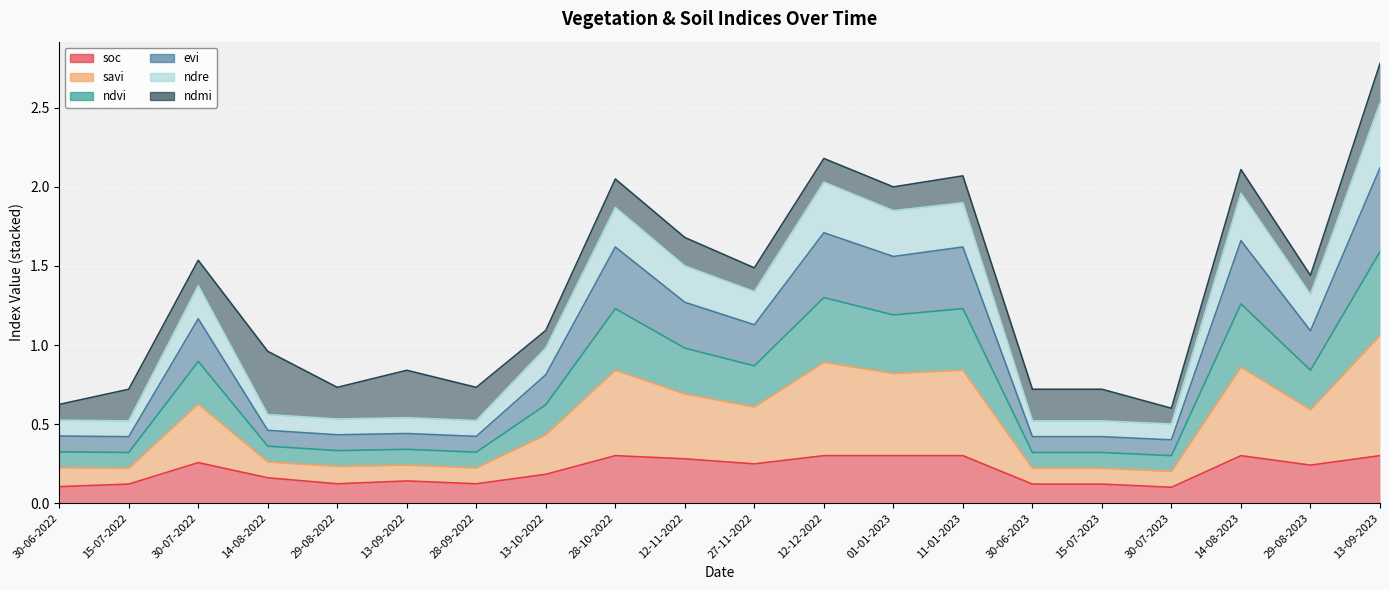

At which label does evi reach its peak?

13-09-2023